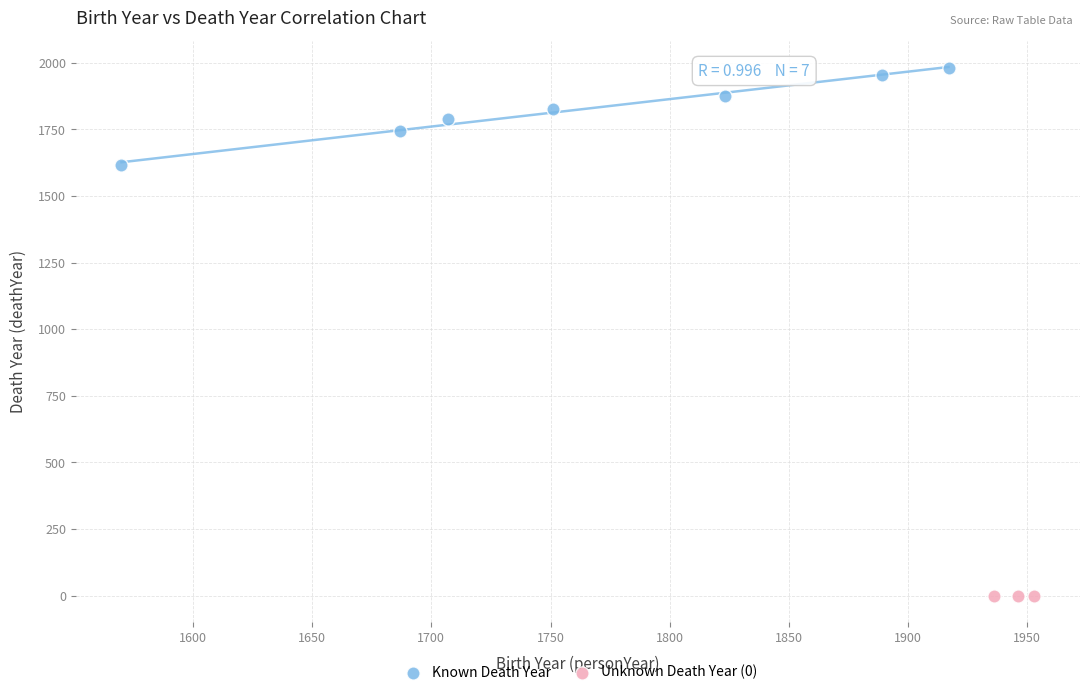

Which series contains the lowest Y value?

Unknown Death Year (0)